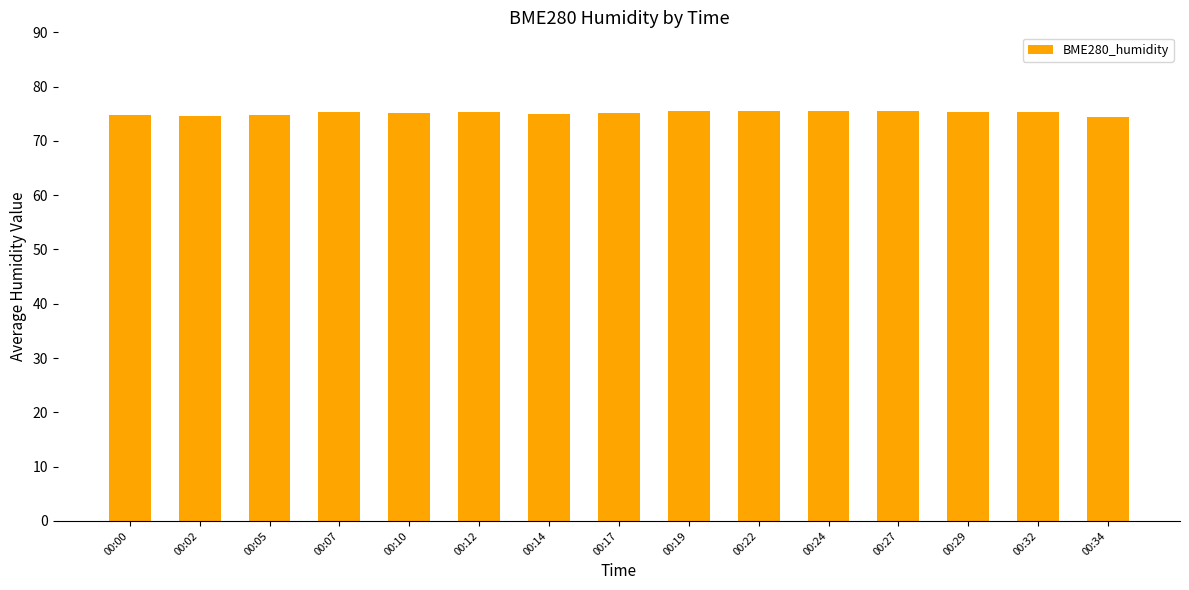

What is the ratio of the value at 00:19 to the value at 00:12?

1.0